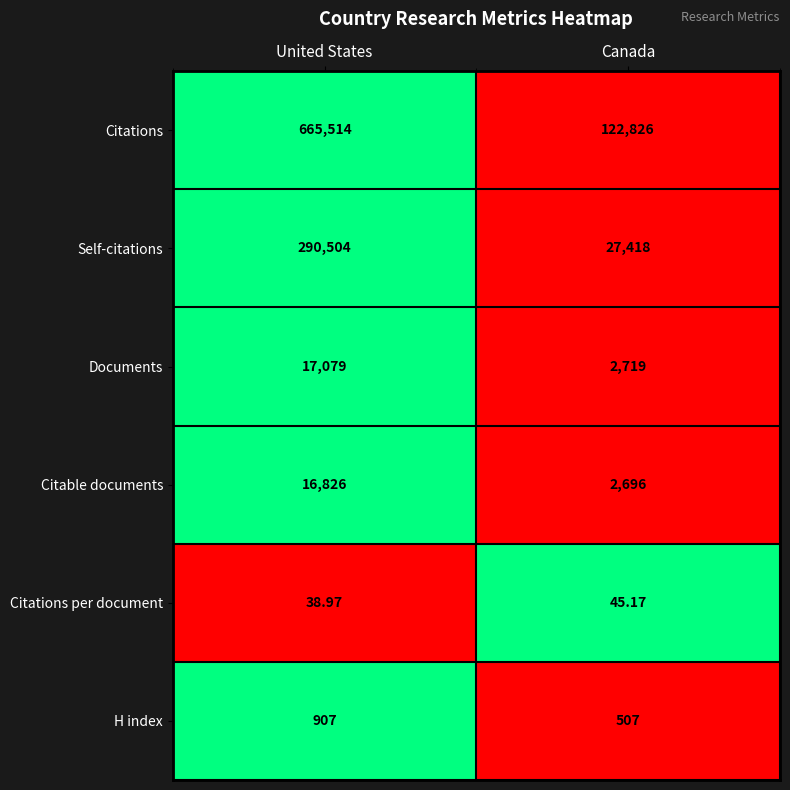

What is the total value across all series at Canada?

156211.2